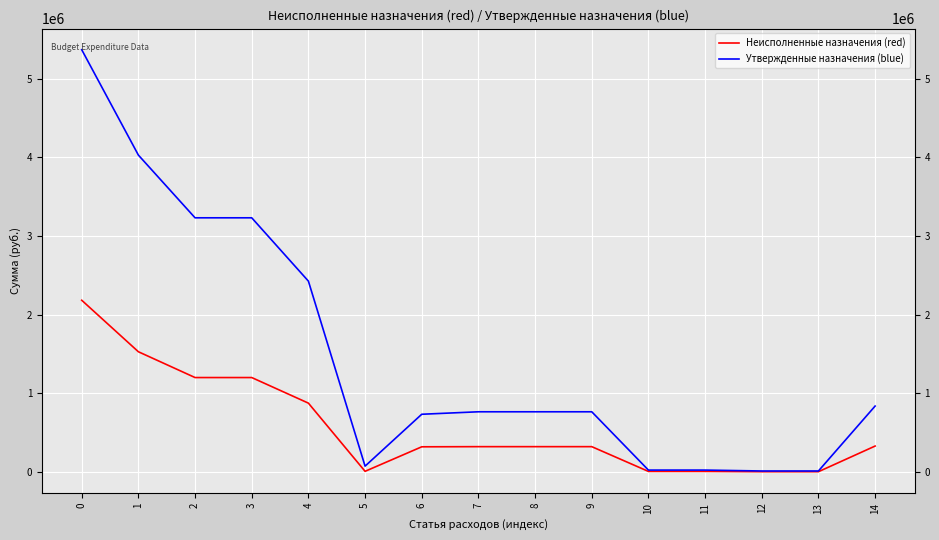

Which series has the largest total across all categories?

Утвержденные назначения (blue)